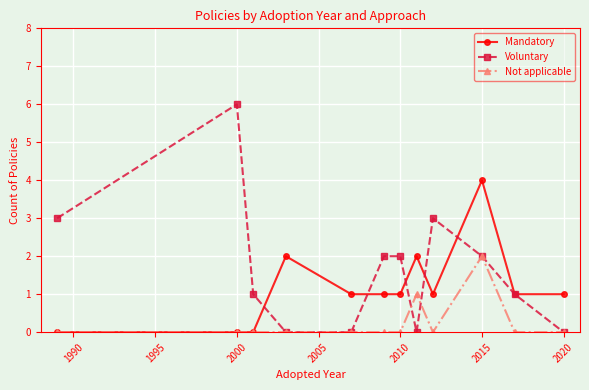

Which series has the largest total across all categories?

Voluntary